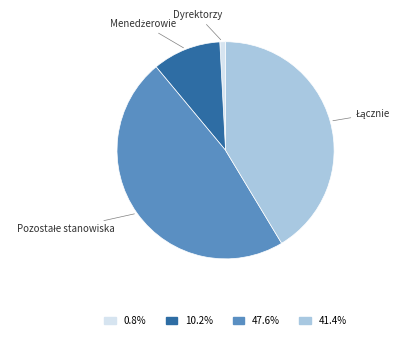

Which category has the smallest portion of the pie?

Dyrektorzy